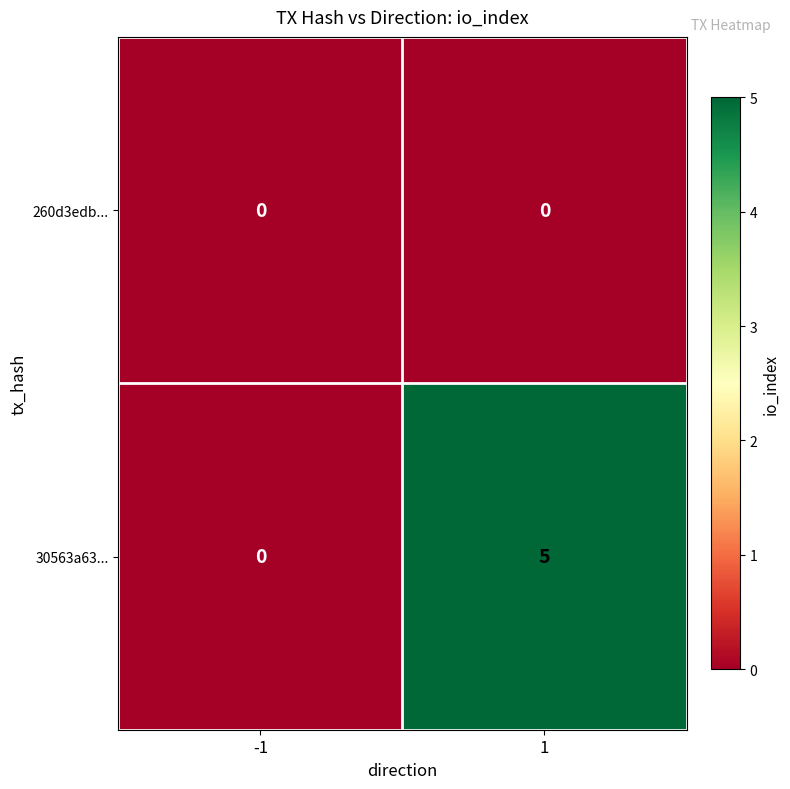

What is the greatest value displayed?

5